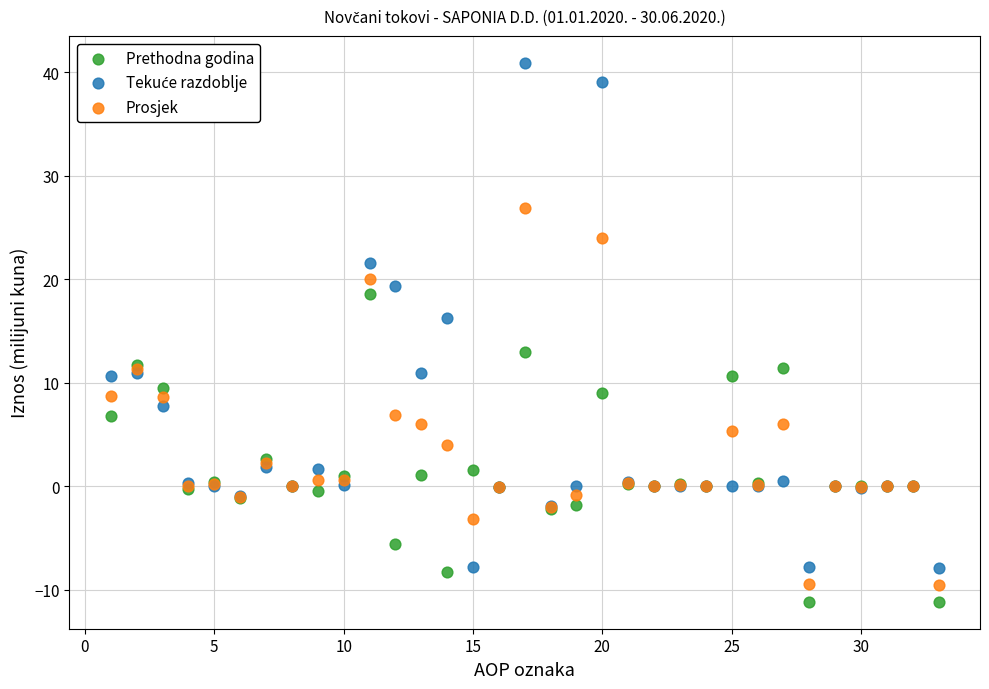

Across all series, what Y value is closest to 14?

13.0